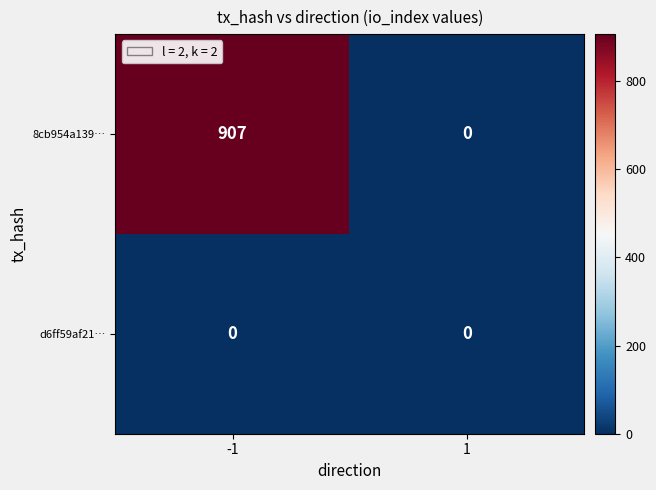

At -1, list the series in order from smallest to largest.

d6ff59af21…, 8cb954a139…